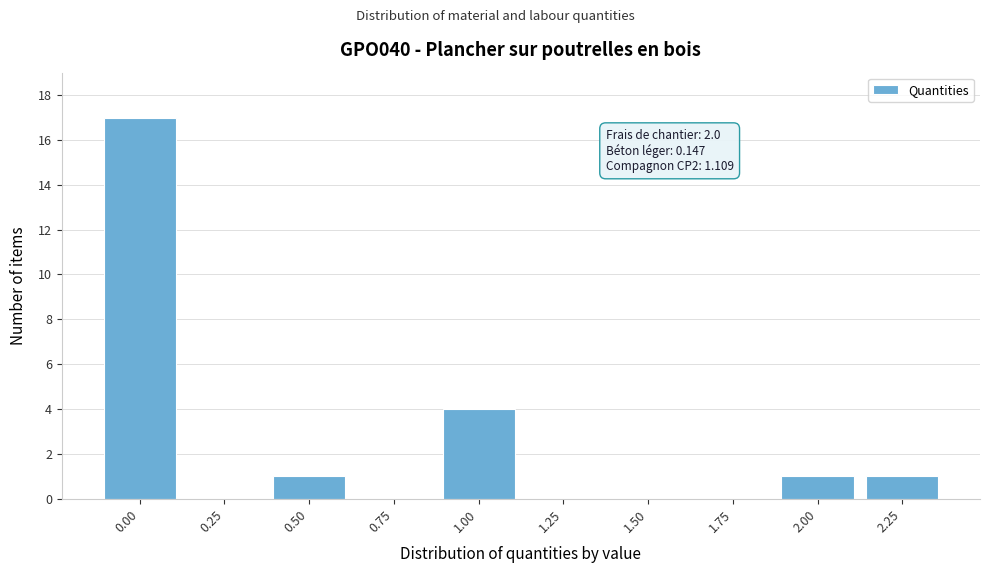

Reading left to right, transcribe all the data shown in this chart.

0.00=17	0.25=0	0.50=1	0.75=0	1.00=4	1.25=0	1.50=0	1.75=0	2.00=1	2.25=1